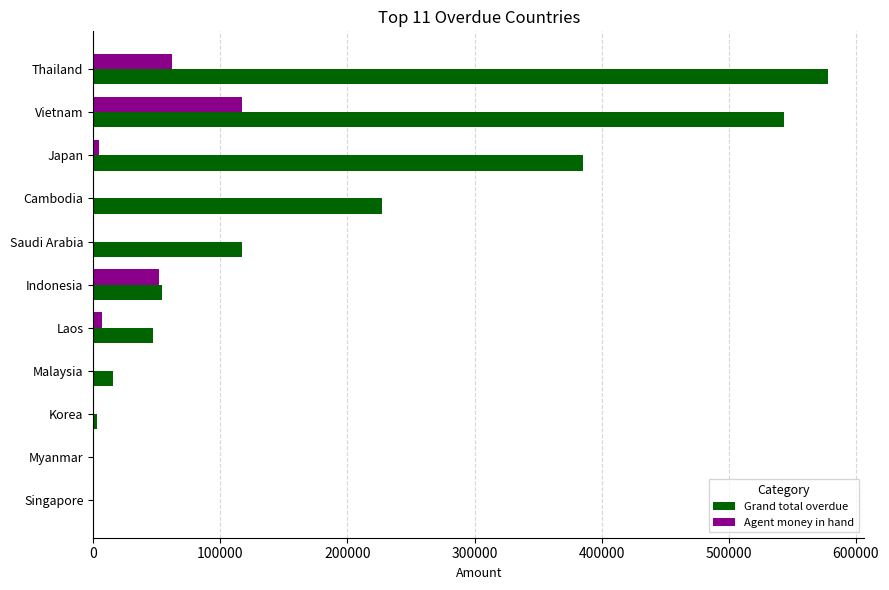

What is the sum of the Agent money in hand values at Thailand and Saudi Arabia?

61689.4